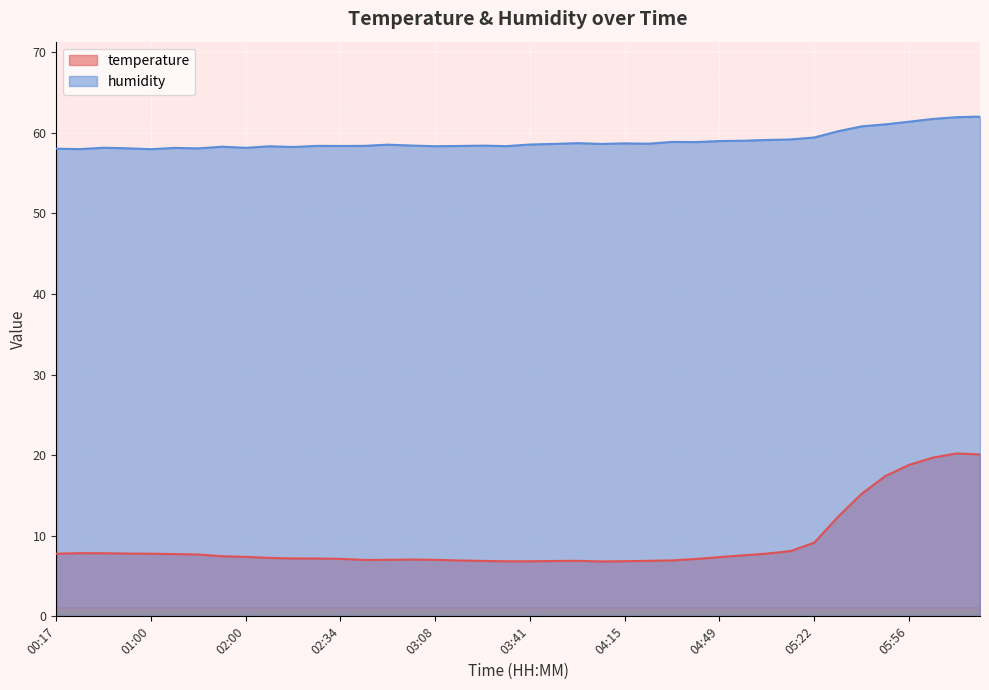

Which has a higher value, 05:31 or 02:59?

05:31